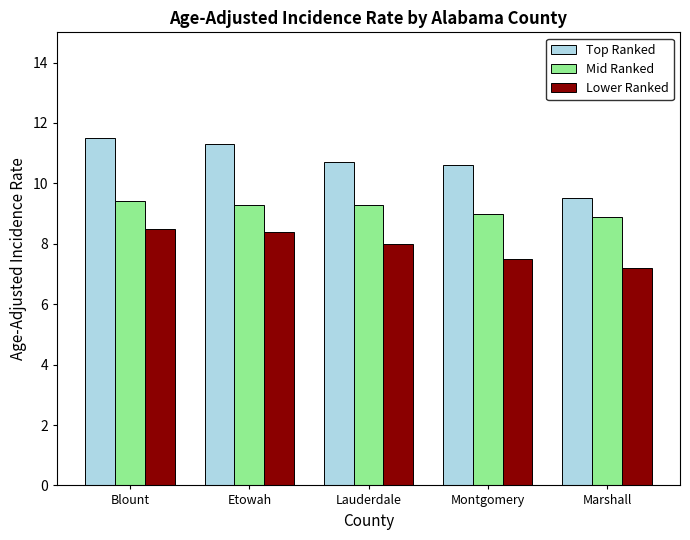

What is the value of the Mid Ranked bar at the 1st from the left?

9.4